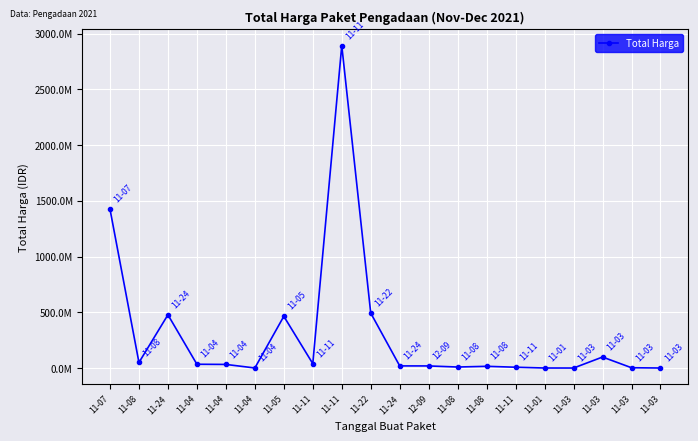

The value at 11-11 is 4424309832. True or false?

False